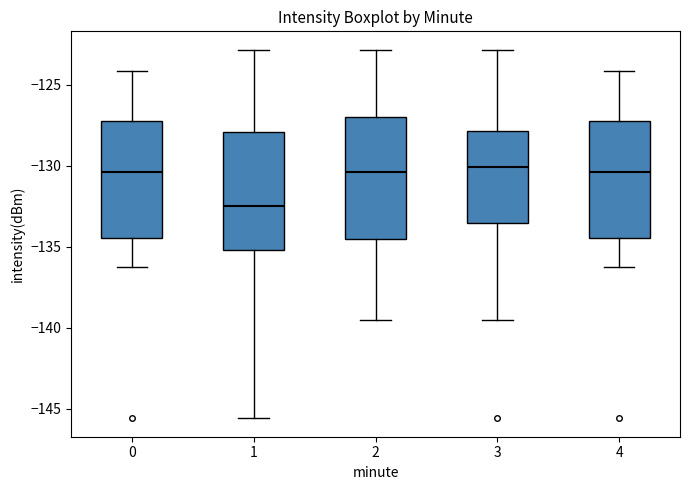

Where does the upper whisker of the box at x = 1 end on the y-axis? The values are not printed on the chart, so give them approximately, as read against the axis.

-123.0